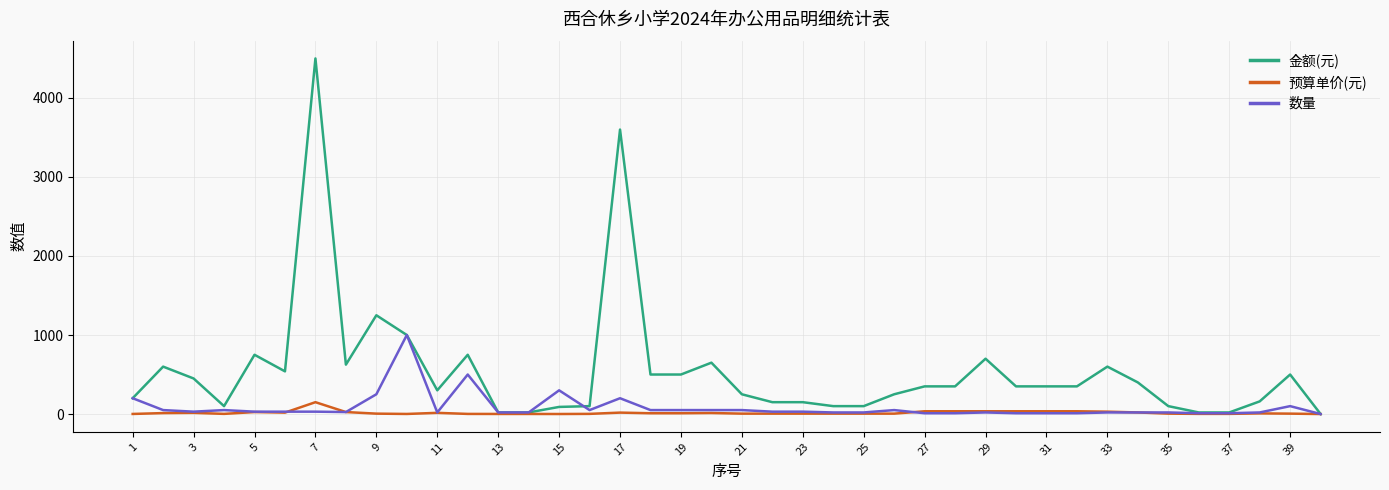

Does the chart have visible grid lines?

Yes